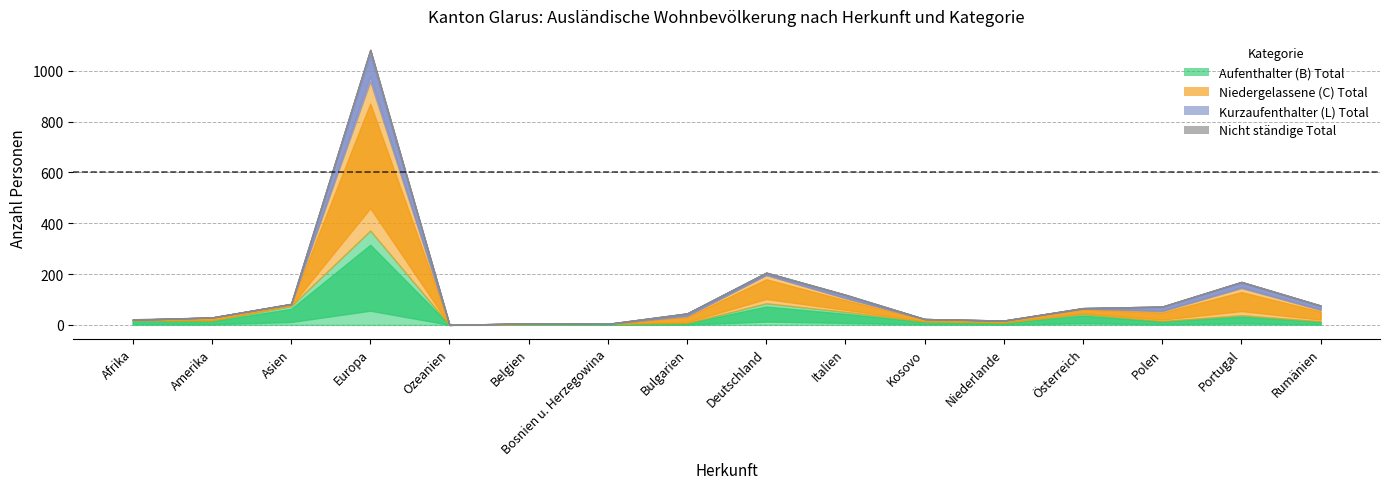

At which label is Niedergelassene (C) Total closest to 294?

Deutschland